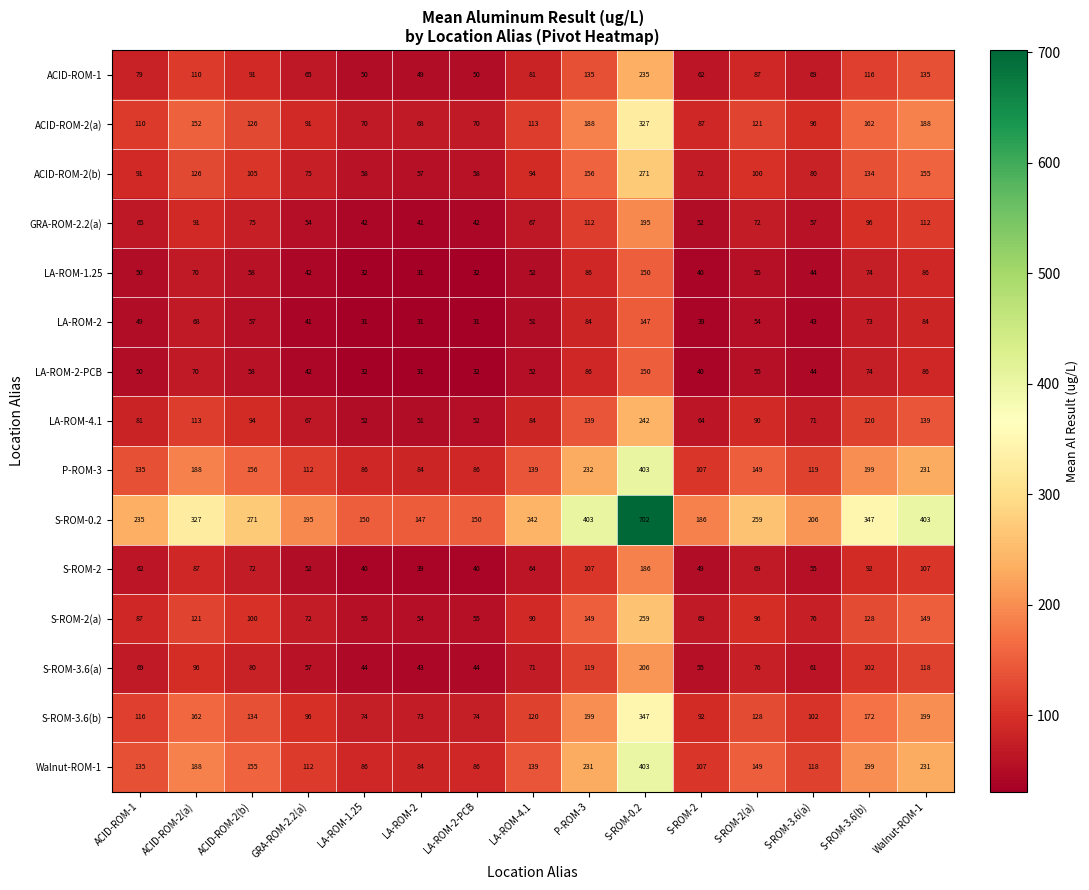

What is the total value across all series at S-ROM-2(a)?

1560